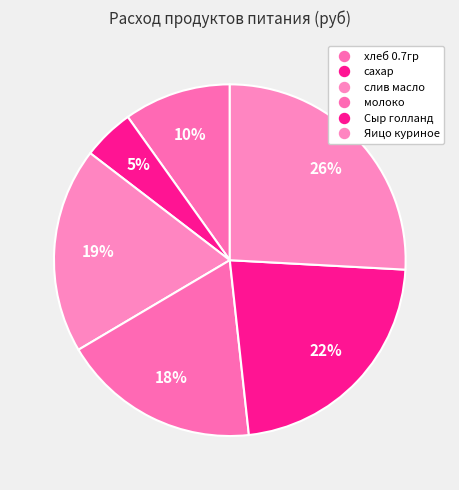

Count the number of slices in the pie.

6